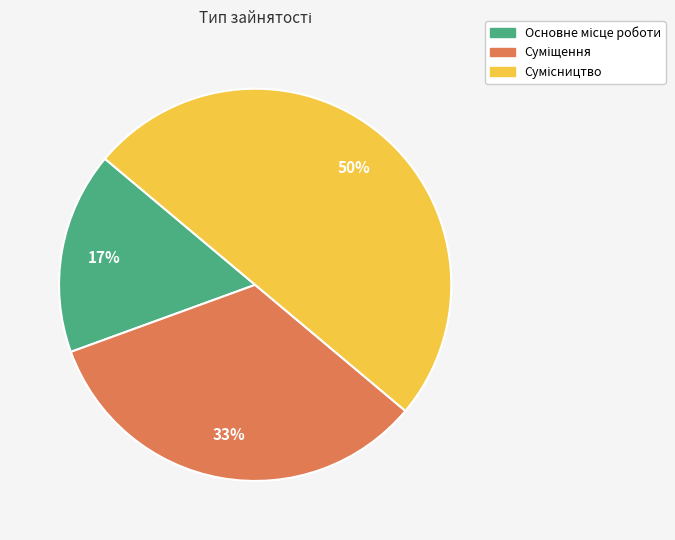

To the nearest percent, what is the average slice percentage?

33%